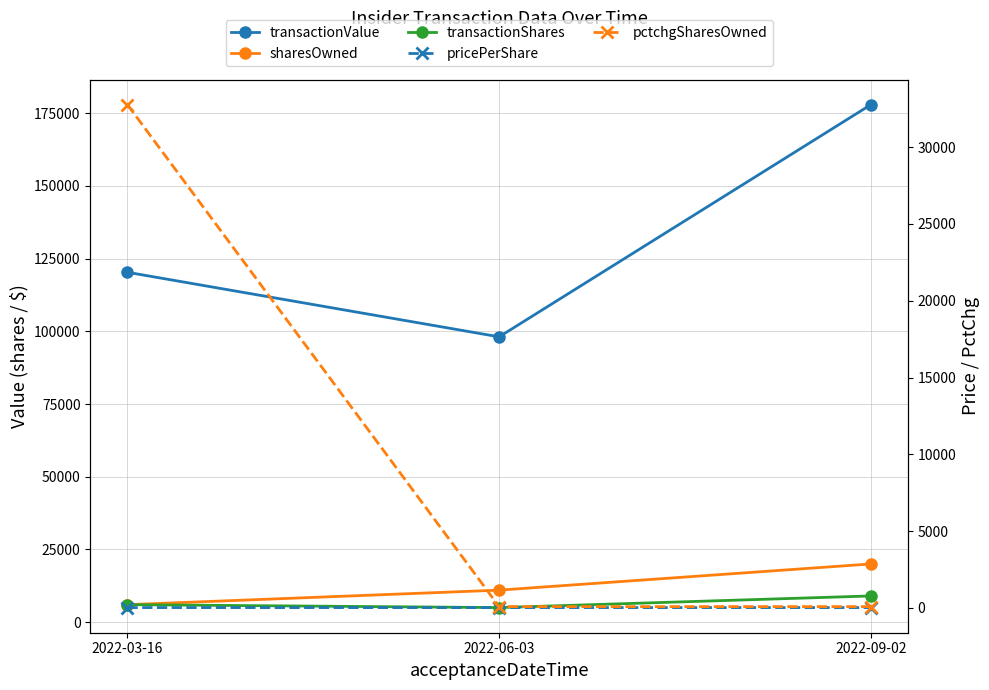

What is the maximum value for pricePerShare?

20.1